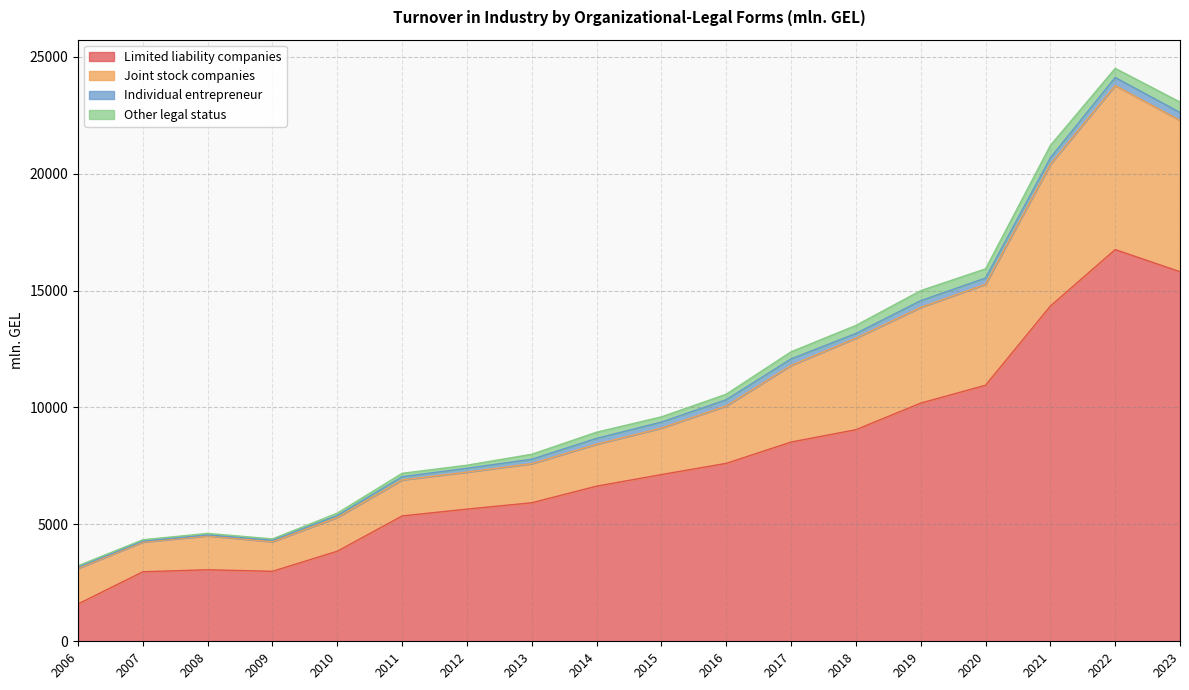

The value of Limited liability companies at 2007 is 5193.3. True or false?

False